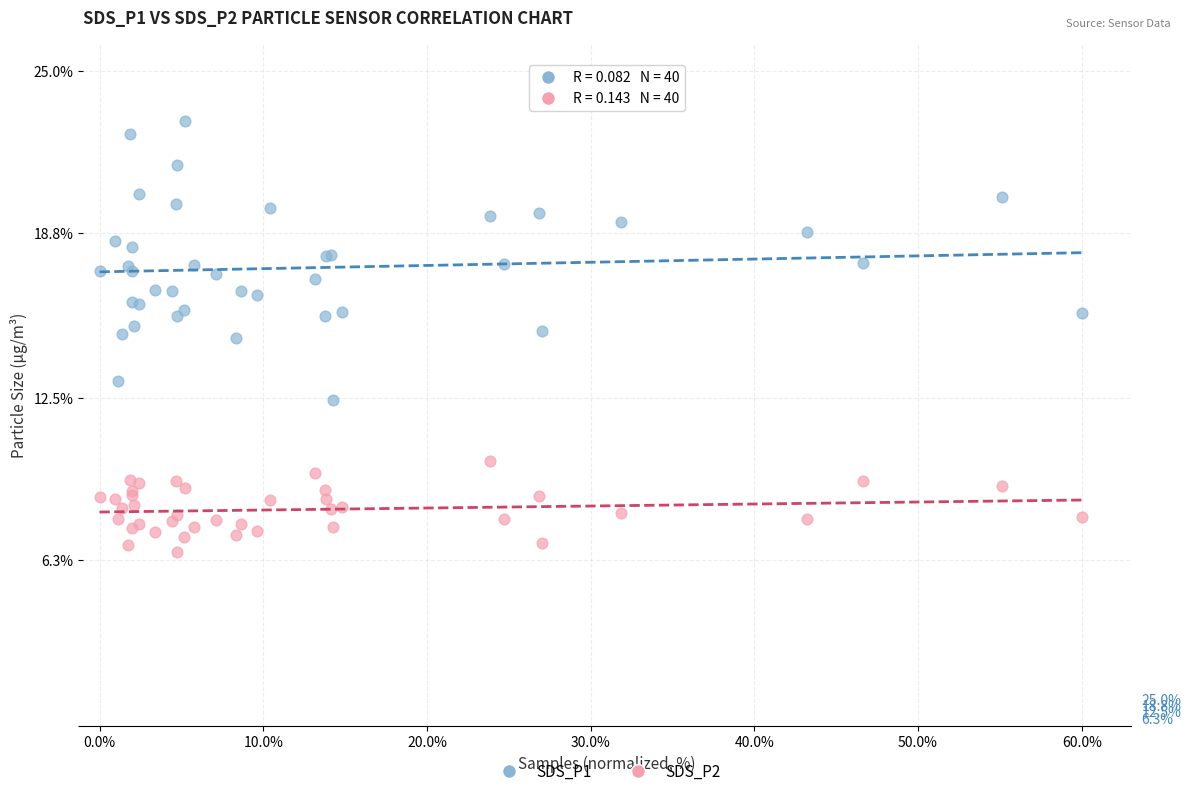

Which series reaches the maximum Y coordinate?

SDS_P1